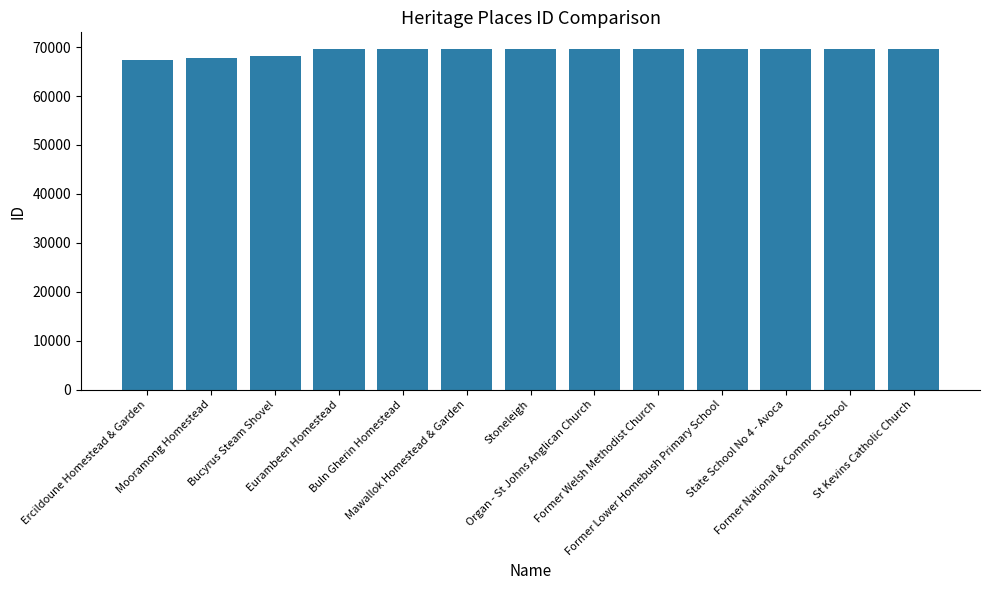

True or false: the data shows 69533 at Former Welsh Methodist Church.

True